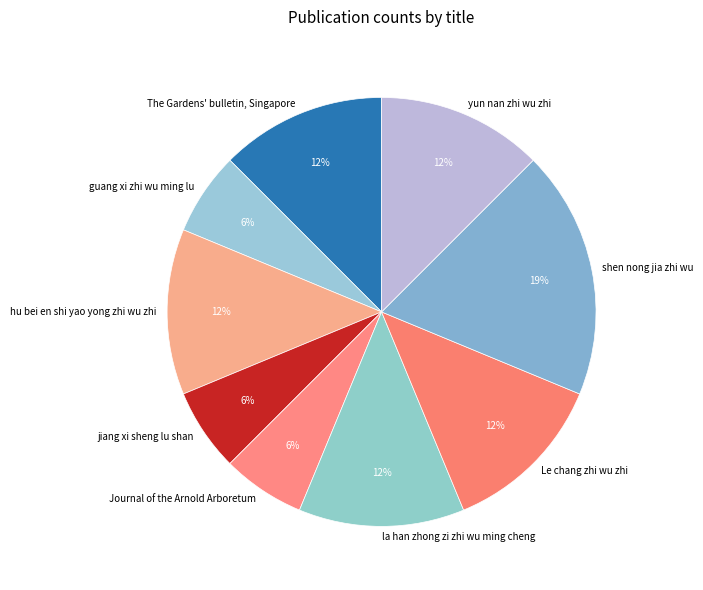

To the nearest percent, what is the average slice percentage?

11%